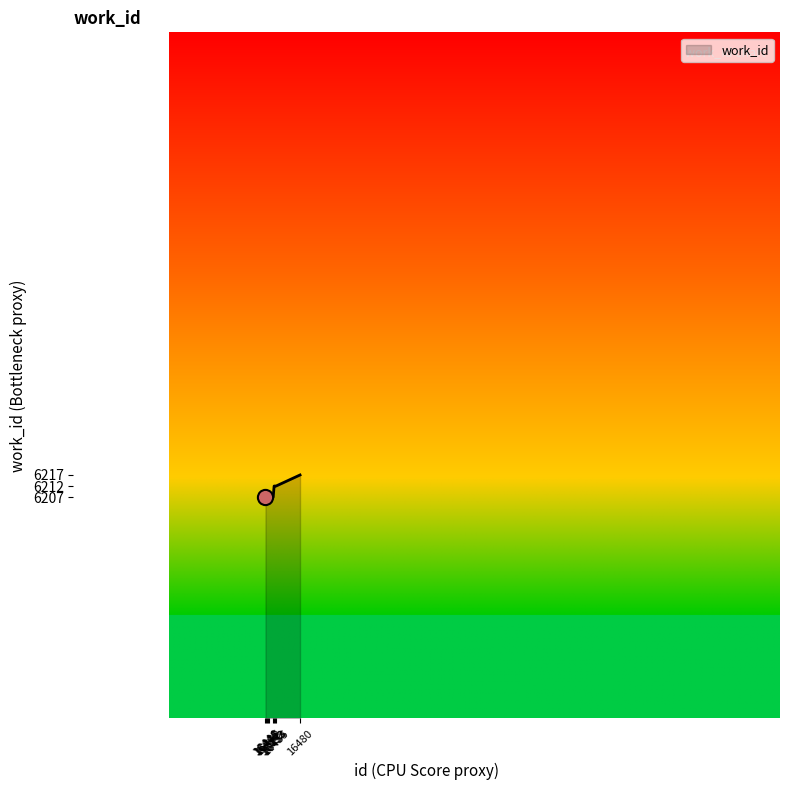

What is the change in value from 16452 to 16480?

+10